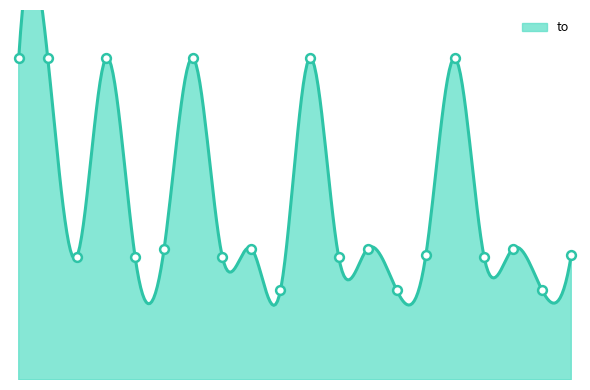

Between 6705 and 22303, which is larger?

6705